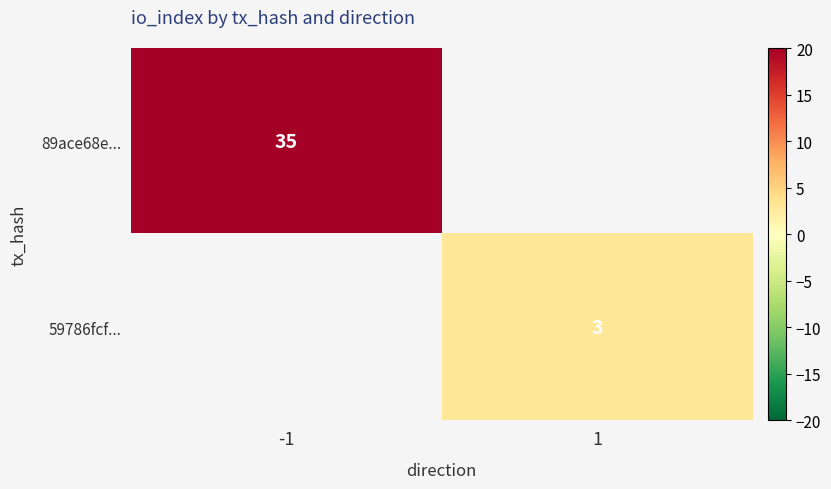

The 89ace68e... series shows 35 at -1. True or false?

True